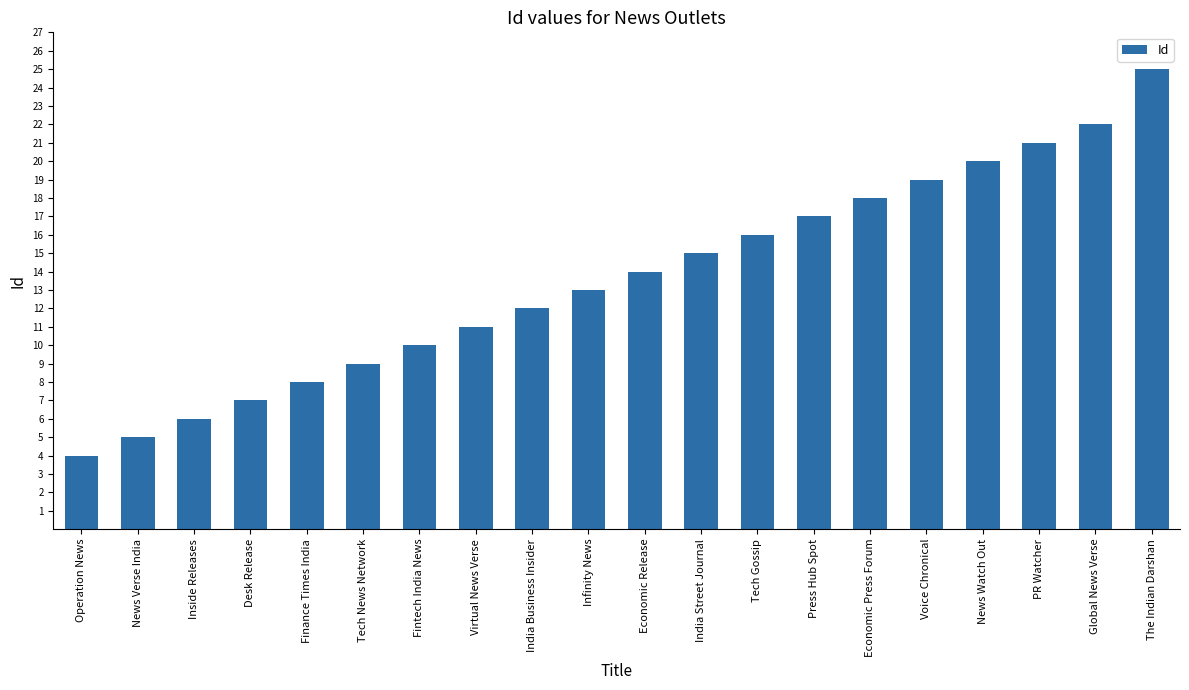

What is the sum of all values?

272